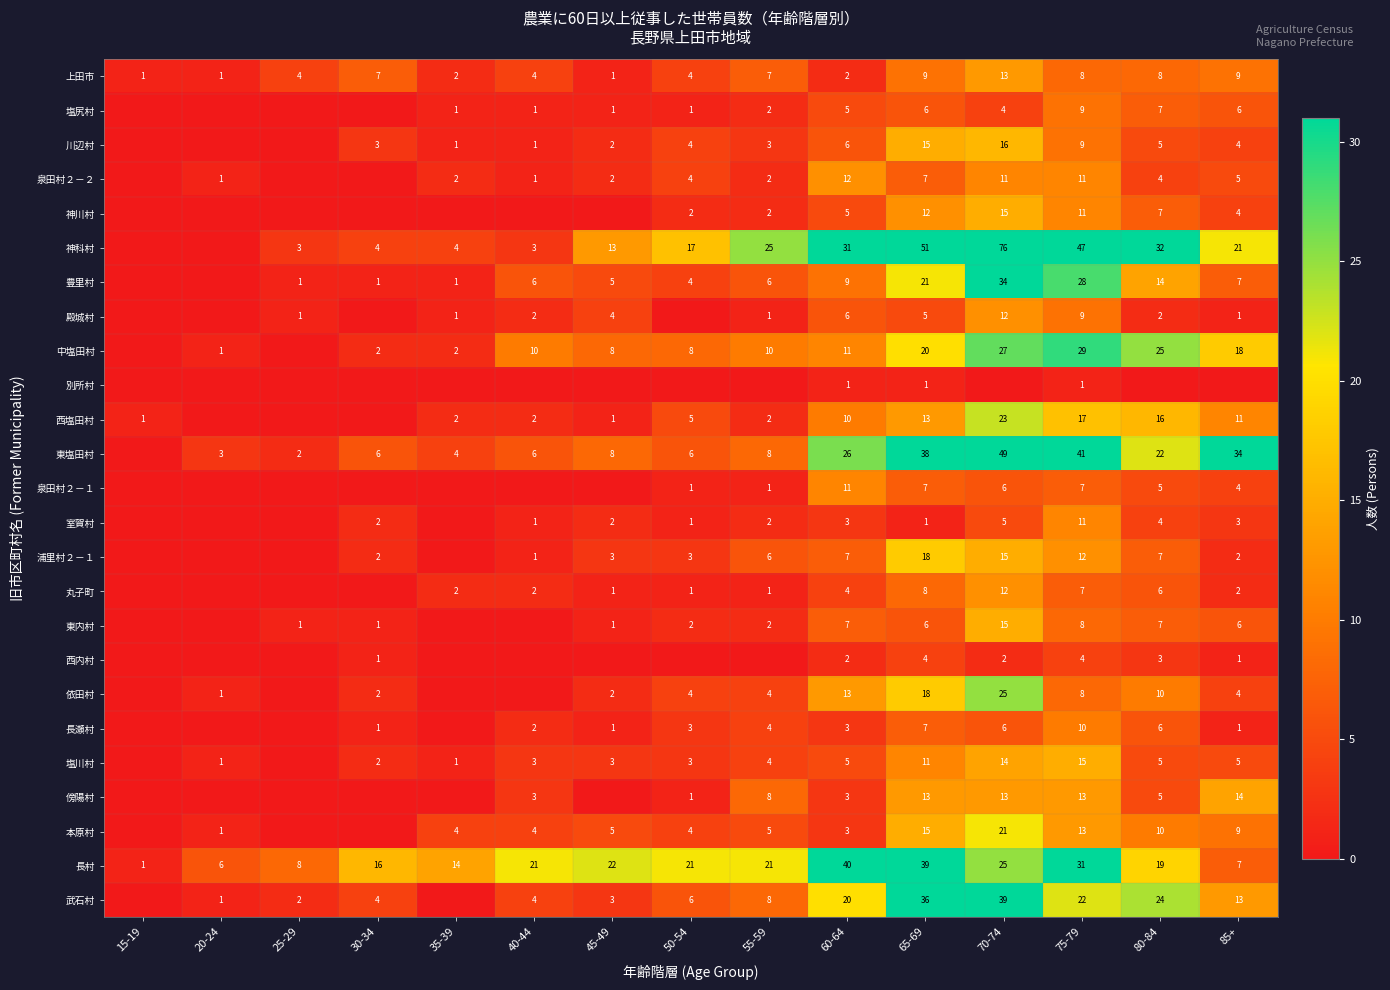

At how many categories does at least one series exceed 10?

12